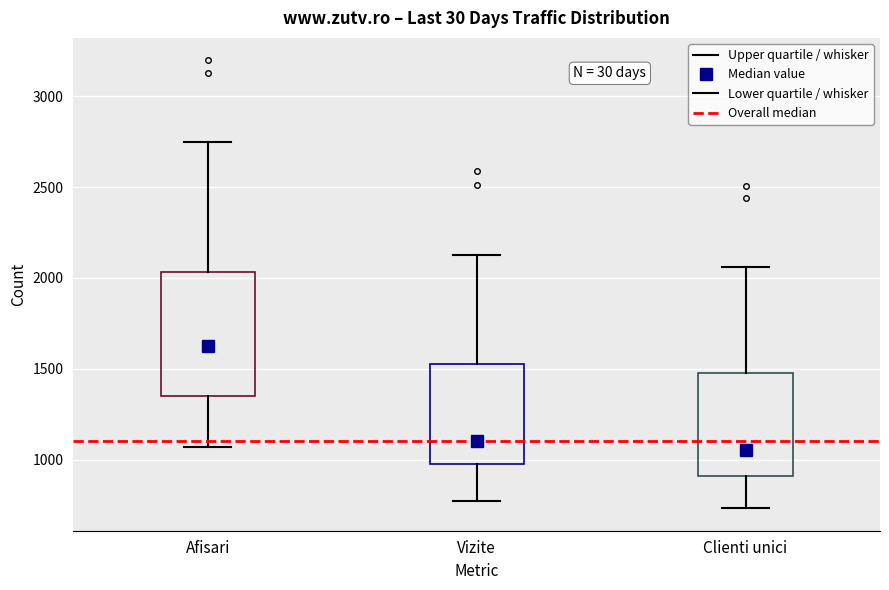

Reading left to right, transcribe this box plot: for each box, give where its median line is, the range the box spans, and where its two whiskers end, as read against the y-axis. The values are not printed on the chart, so give them approximately, as read against the axis.

Afisari: median 1600, box 1350 to 2050, whiskers 1050 to 2750
Vizite: median 1100, box 950 to 1550, whiskers 800 to 2150
Clienti unici: median 1050, box 900 to 1450, whiskers 750 to 2050